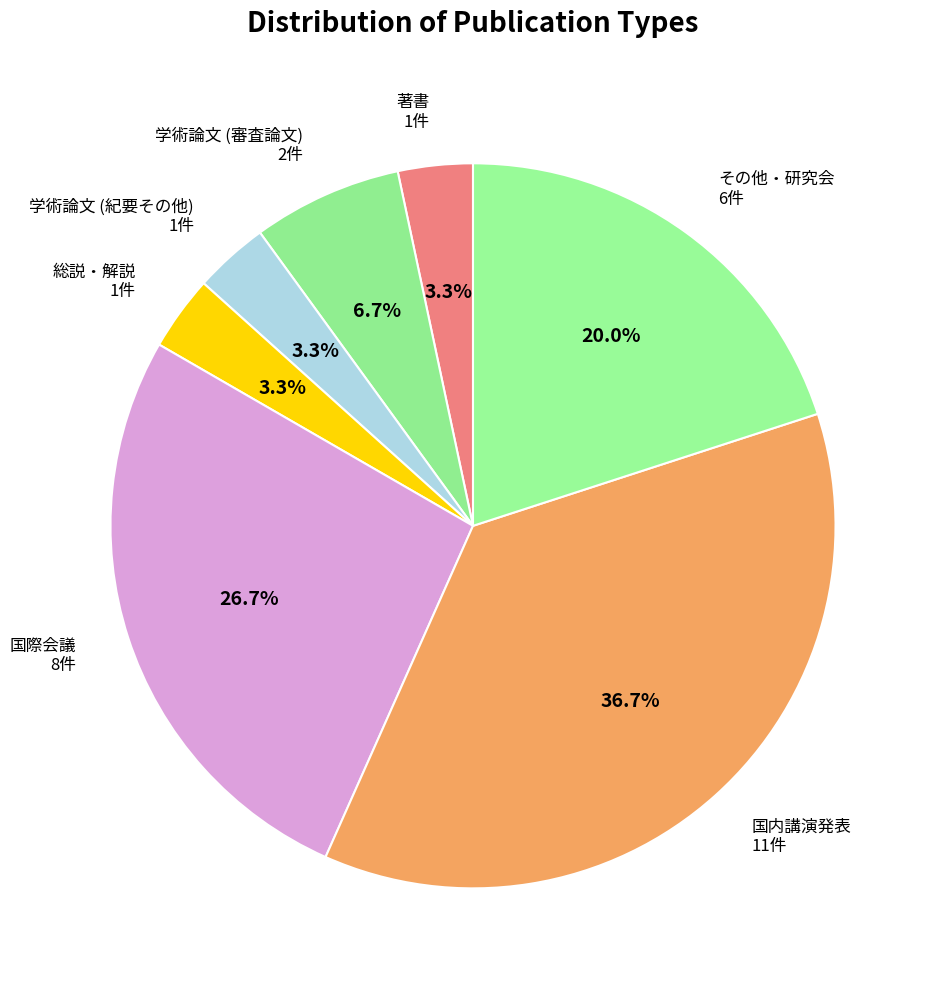

To the nearest percent, what is the average slice percentage?

14%